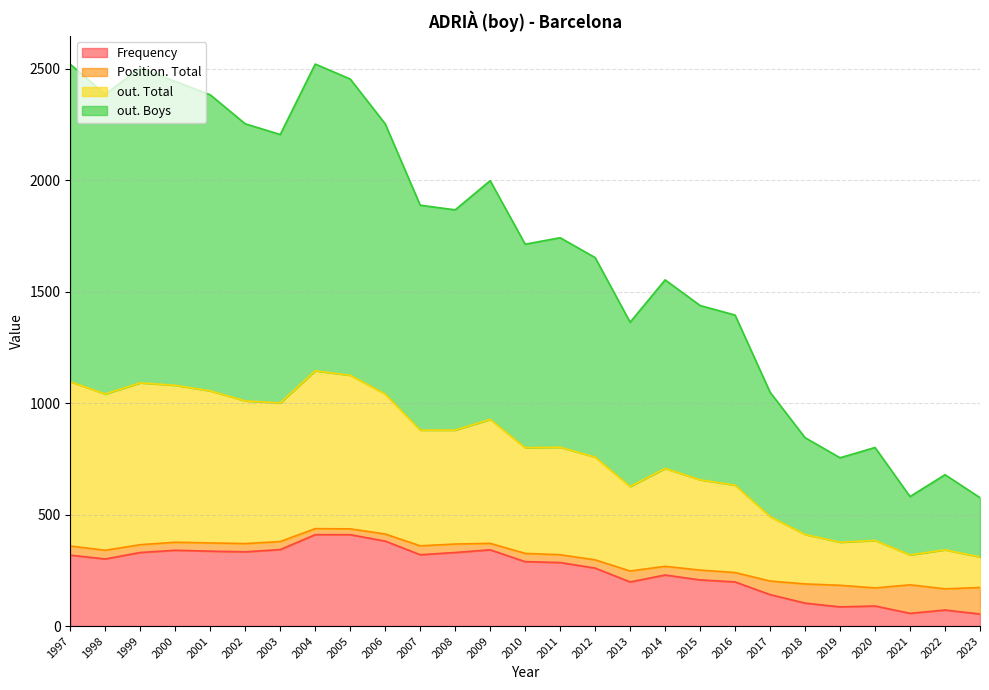

Between 2012 and 2001, which series saw the biggest shift?

out. Boys